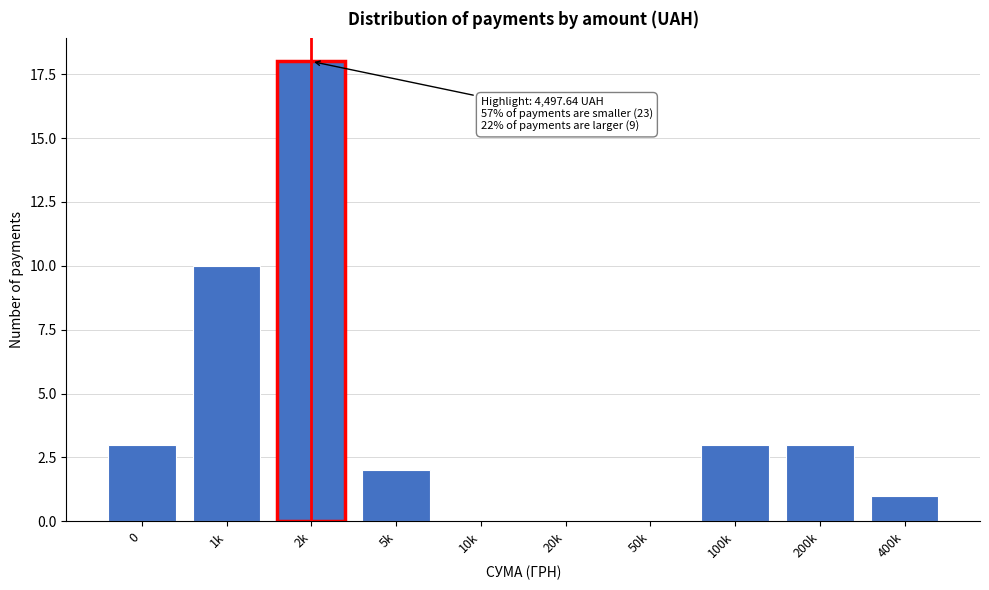

Reading right to left, transcribe all the data shown in this chart.

400k=1	200k=3	100k=3	50k=0	20k=0	10k=0	5k=2	2k=18	1k=10	0=3